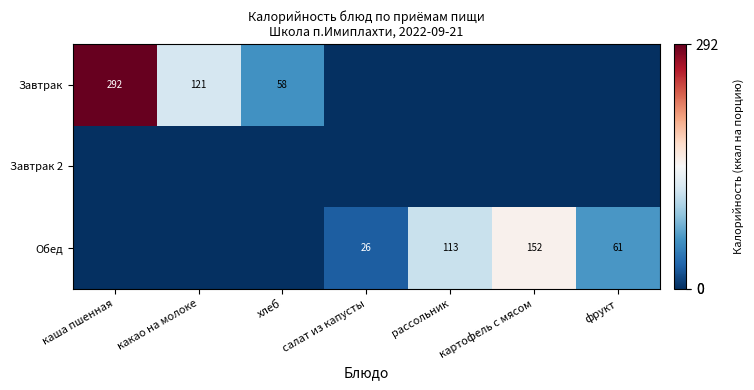

True or false: Обед has a value of 37 at салат из капусты.

False